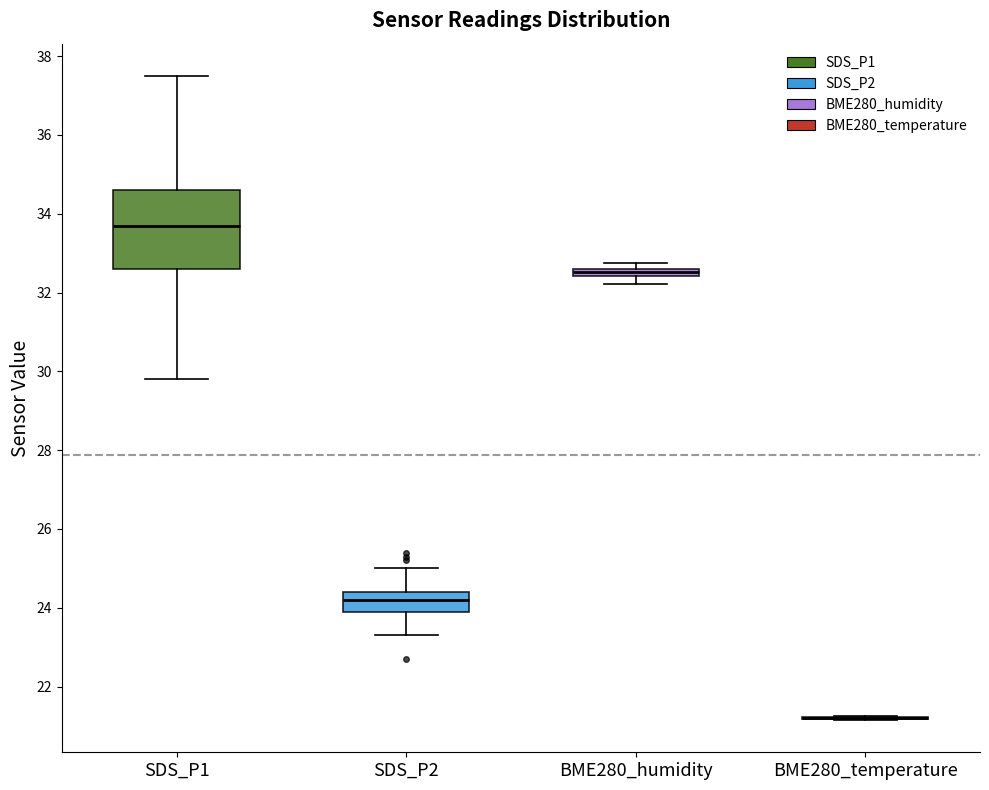

Comparing the boxes themselves (not the whiskers), which one is the tallest?

SDS_P1